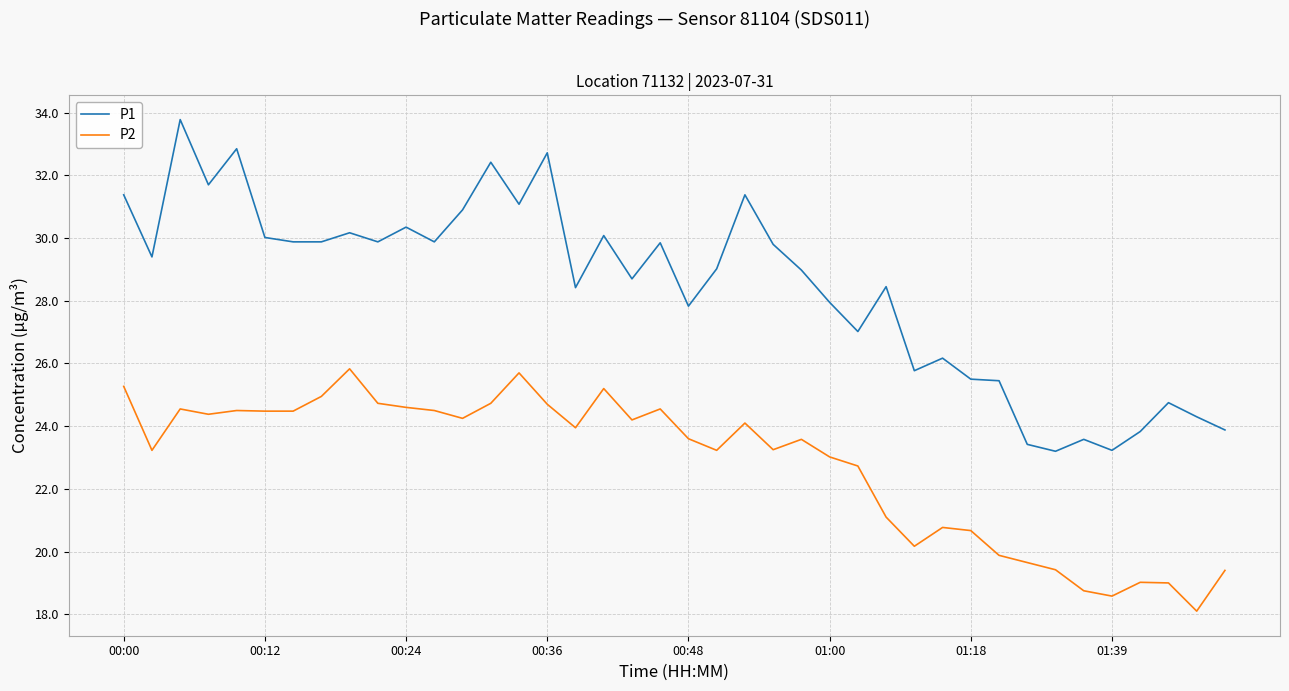

What are all the series names shown in the legend?

P1, P2